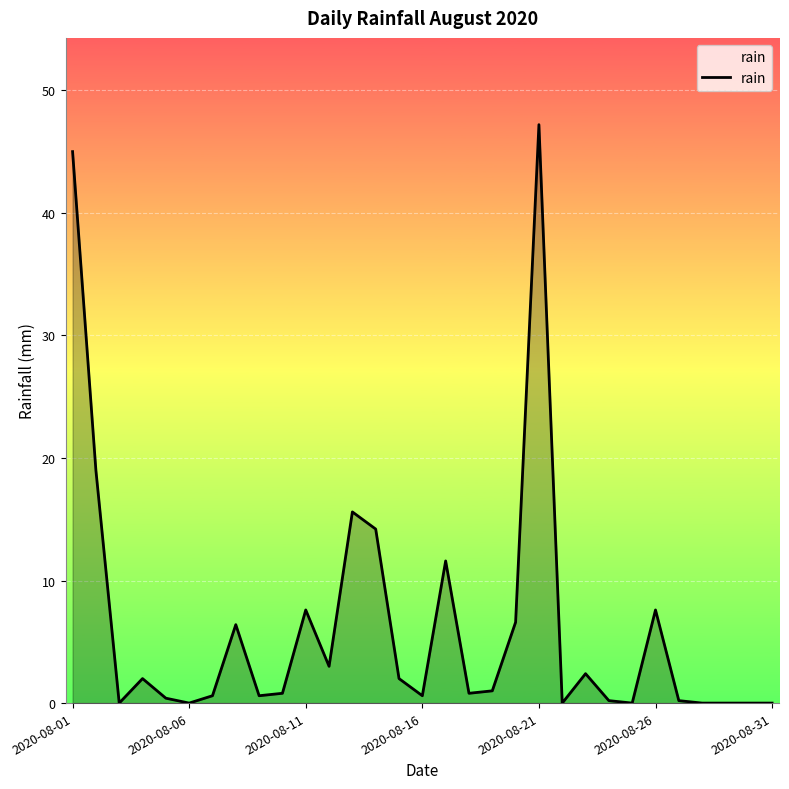

What is the maximum value shown in the chart?

47.2